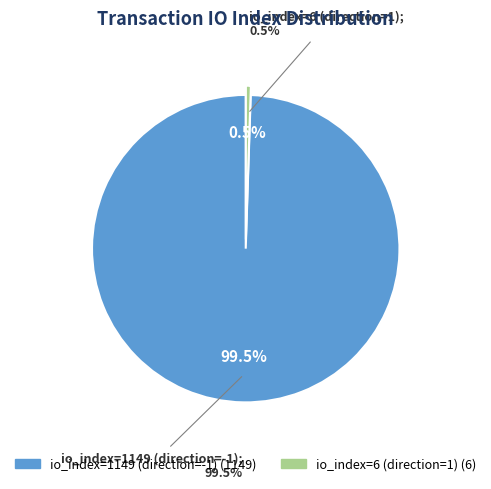

Count the number of slices in the pie.

2